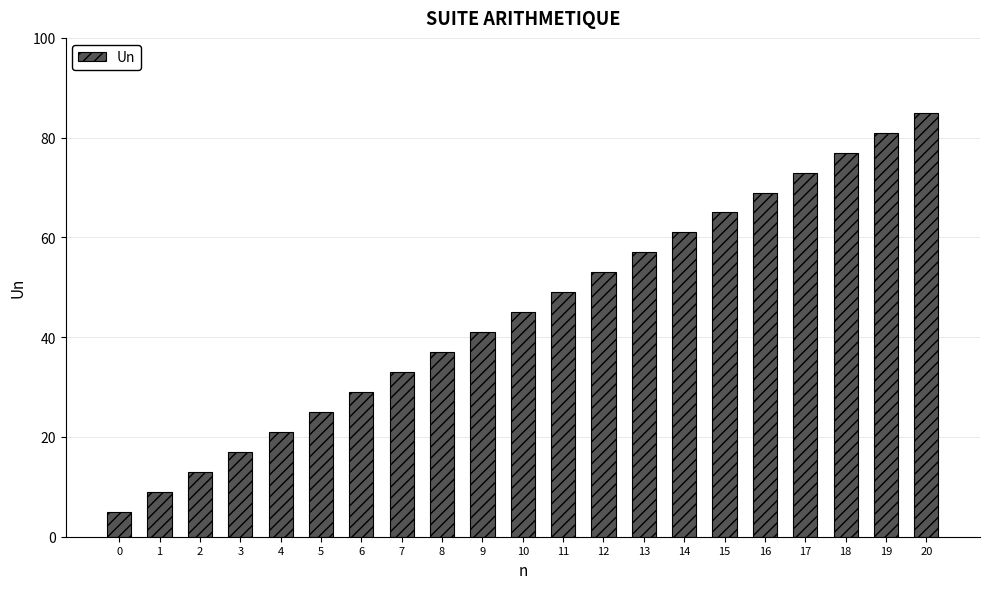

Rank the categories by value from lowest to highest.

0, 1, 2, 3, 4, 5, 6, 7, 8, 9, 10, 11, 12, 13, 14, 15, 16, 17, 18, 19, 20